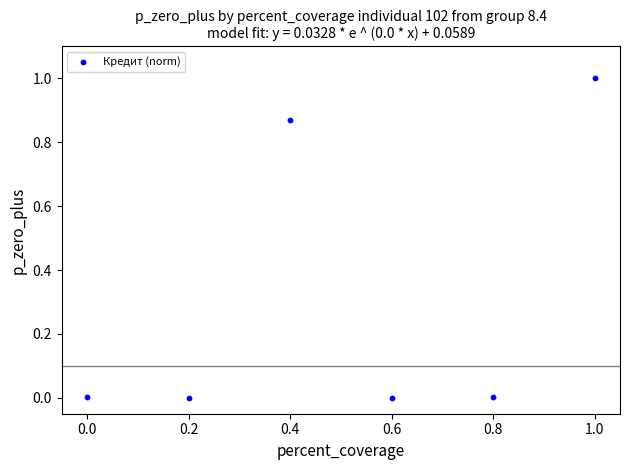

What is the average Y value?

0.3